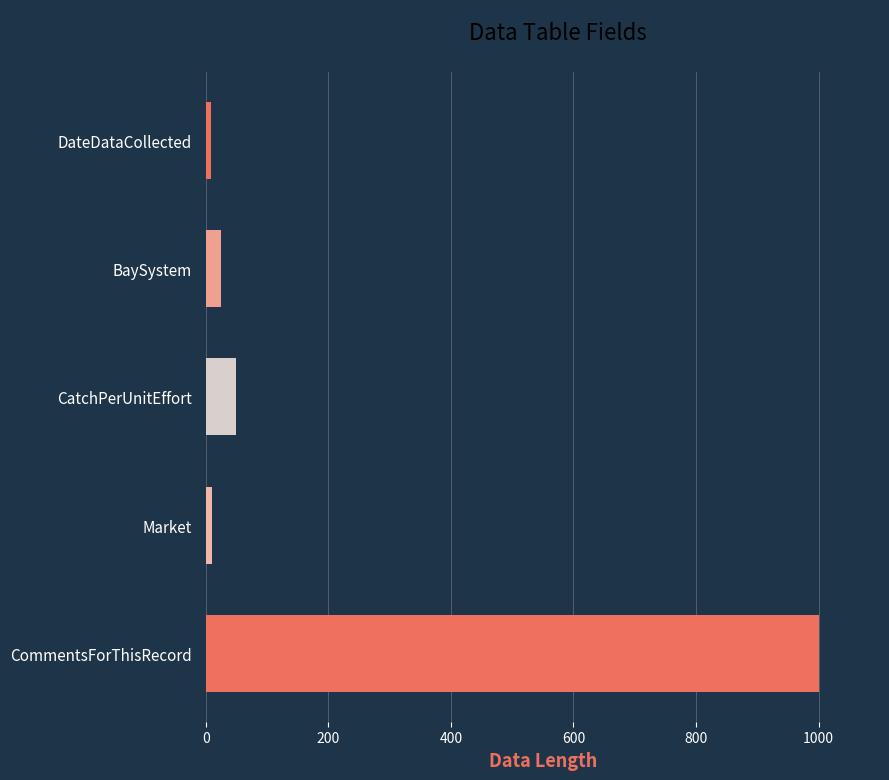

Which has a higher value, CommentsForThisRecord or DateDataCollected?

CommentsForThisRecord